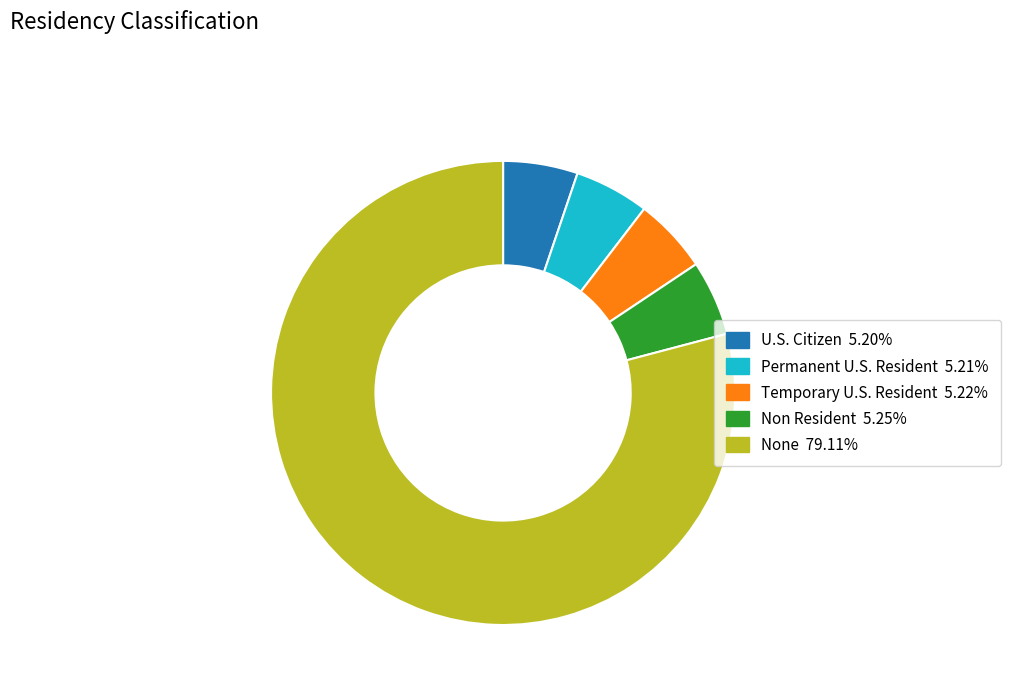

Is it true that Permanent U.S. Resident is 18% of the pie?

False